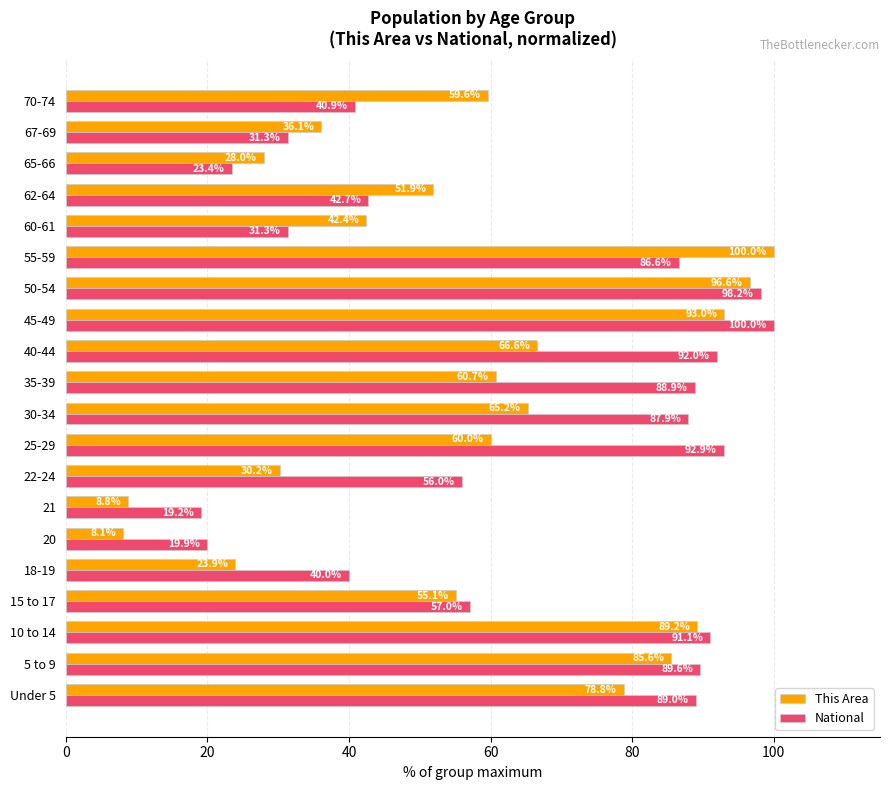

Rank the series by their average value, from lowest to highest.

This Area, National